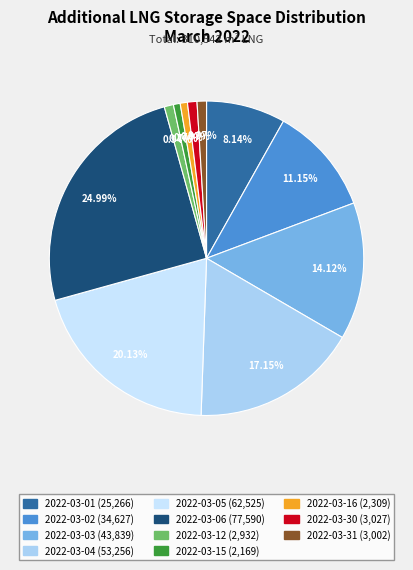

To the nearest percent, what percentage of the pie is 2022-03-06?

25%